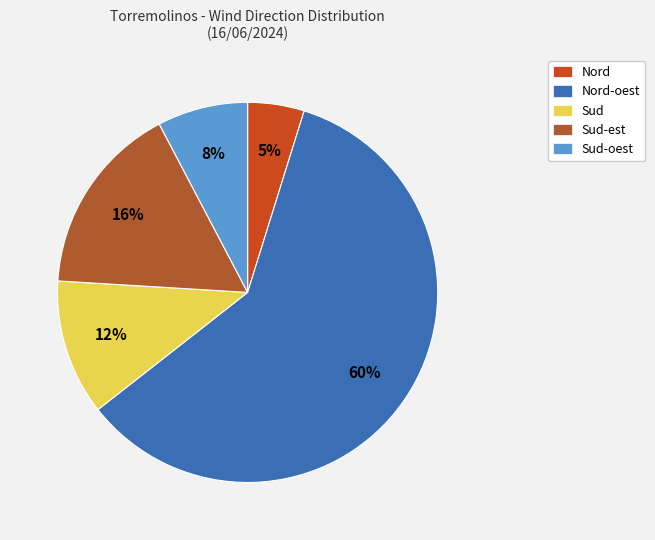

Is it true that Nord-oest is 29% of the pie?

False